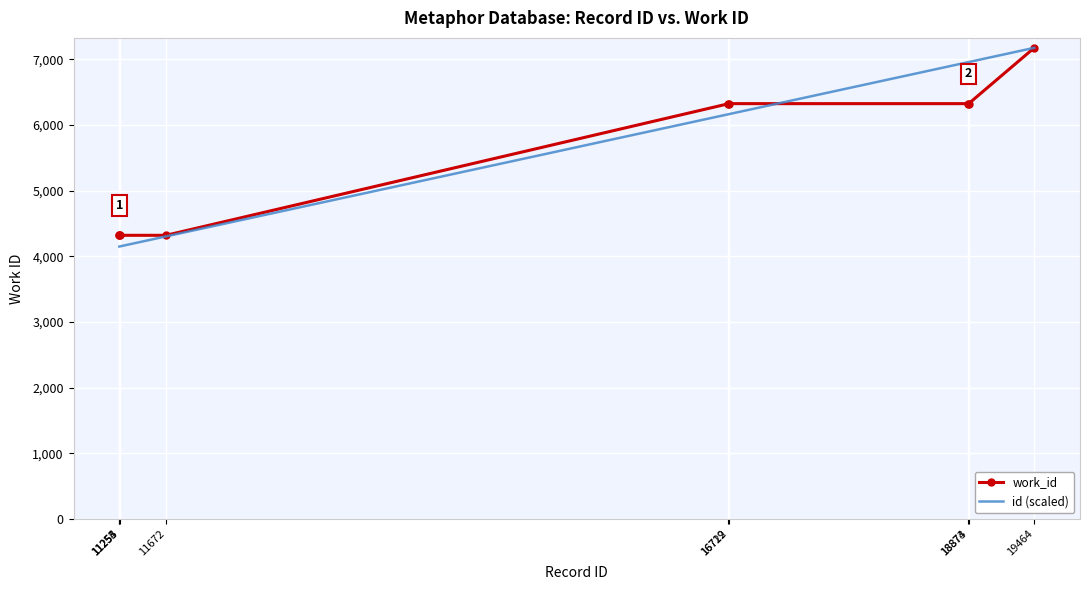

Rank the series at 18873 from lowest to highest value.

work_id, id (scaled)